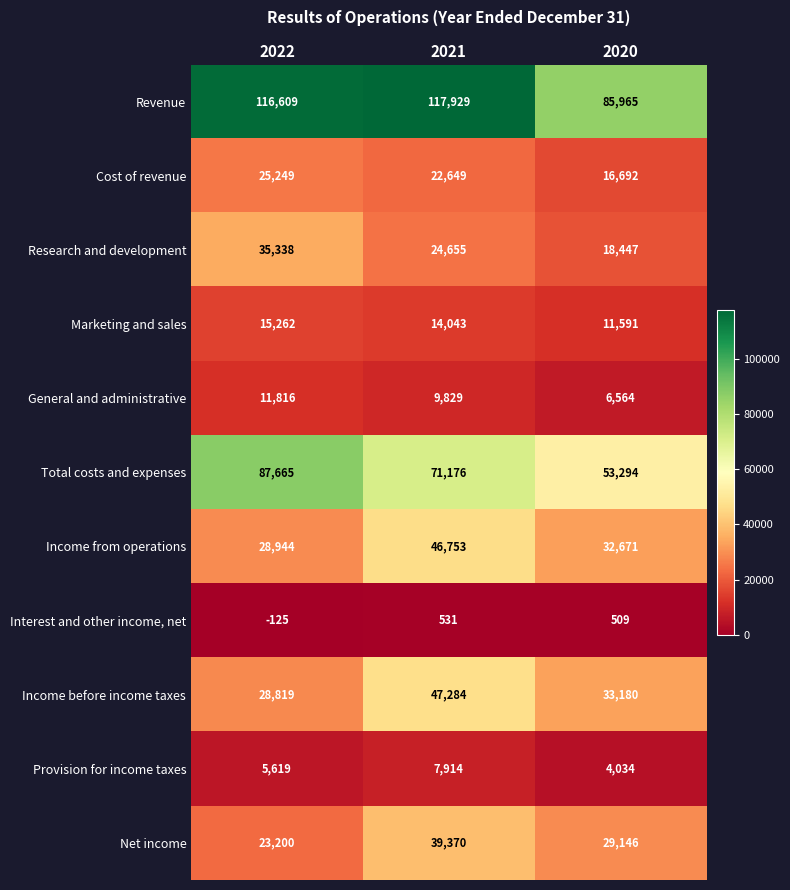

What is the sum of all Interest and other income, net values?

915